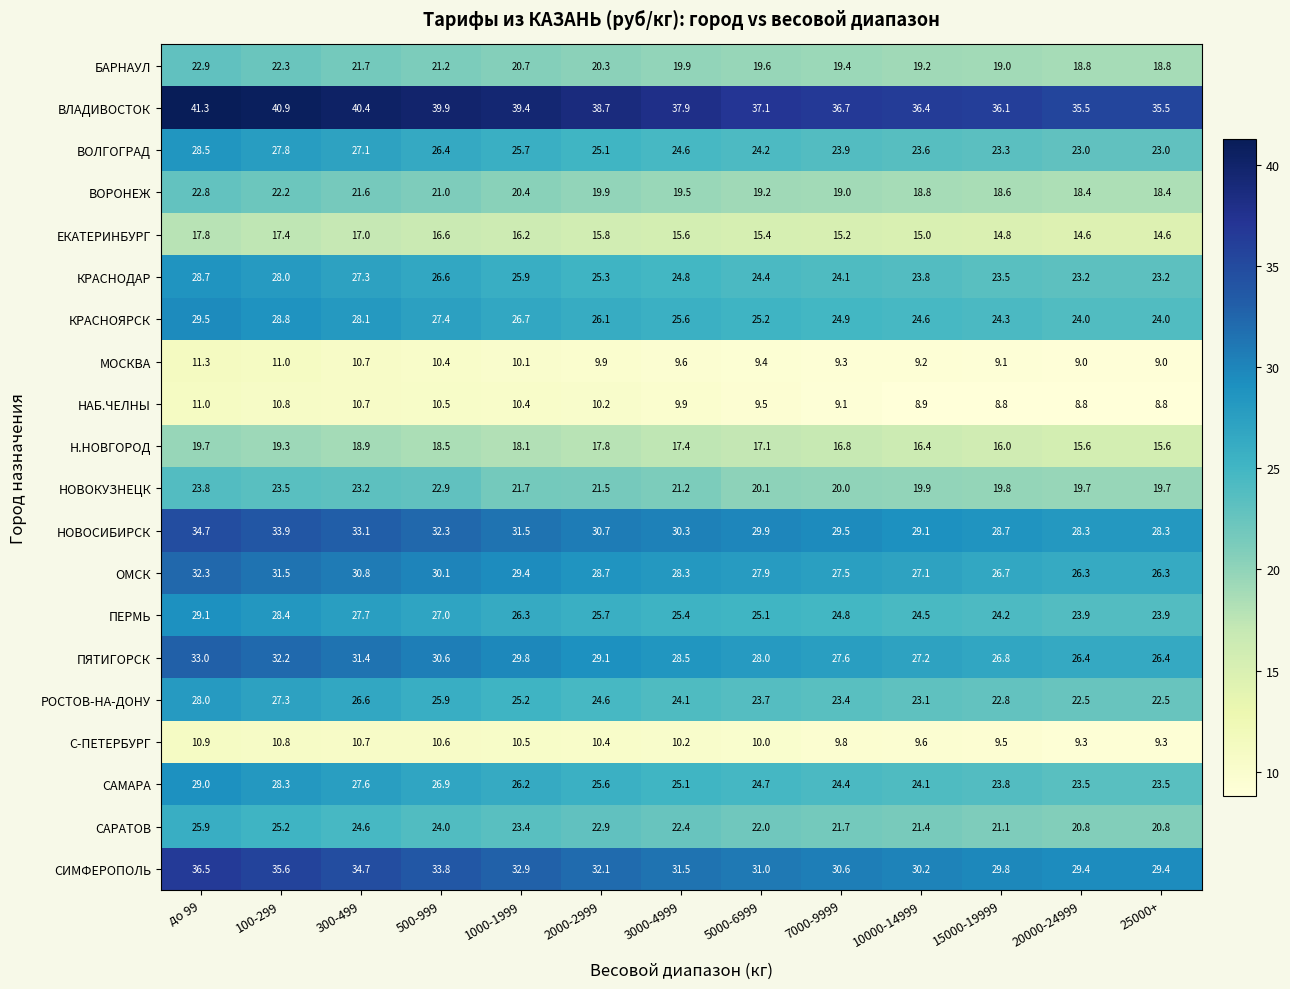

Rank the series by their maximum value, from highest to lowest.

ВЛАДИВОСТОК, СИМФЕРОПОЛЬ, НОВОСИБИРСК, ПЯТИГОРСК, ОМСК, КРАСНОЯРСК, ПЕРМЬ, САМАРА, КРАСНОДАР, ВОЛГОГРАД, РОСТОВ-НА-ДОНУ, САРАТОВ, НОВОКУЗНЕЦК, БАРНАУЛ, ВОРОНЕЖ, Н.НОВГОРОД, ЕКАТЕРИНБУРГ, МОСКВА, НАБ.ЧЕЛНЫ, С-ПЕТЕРБУРГ